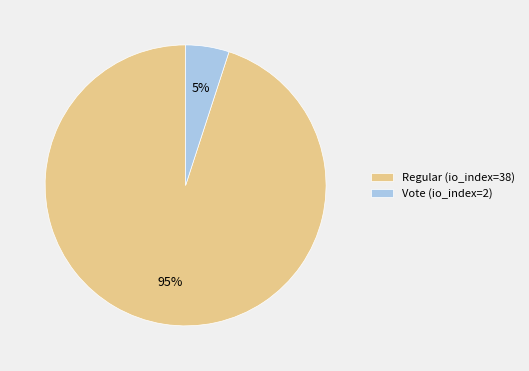

Which slice is the smallest?

Vote (io_index=2)